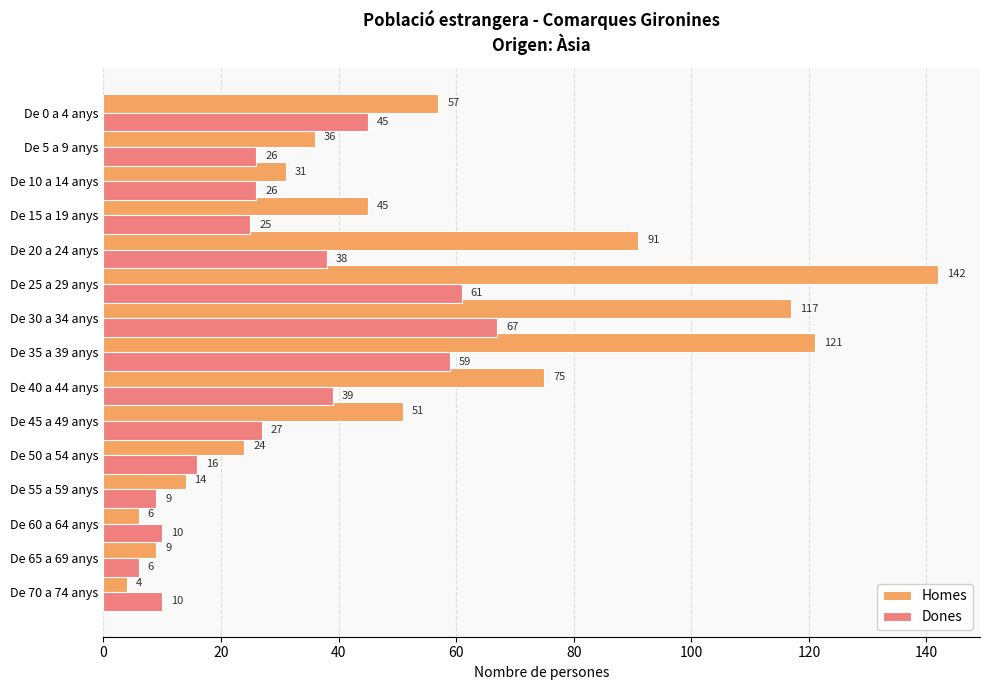

What is the highest value of the Dones series?

67